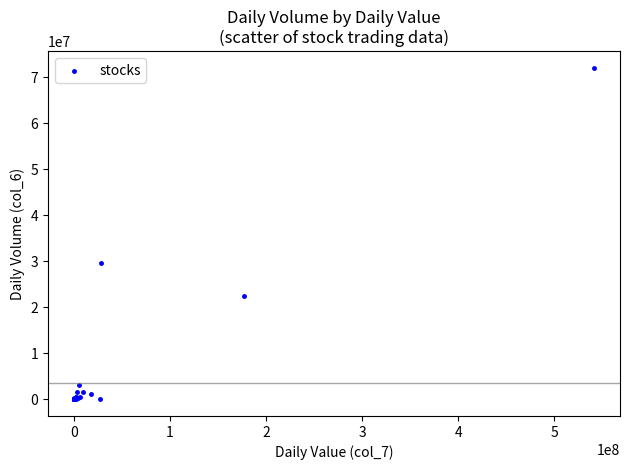

What Y value in the scatter plot is closest to 36035274?

29601668